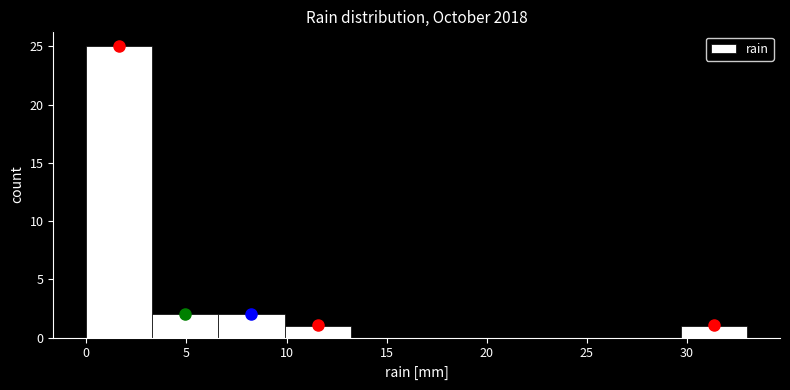

How tall is the bar that spans 6.6 to 9.9 on the x-axis? Neither the bar edges nor the heights are printed on the chart, so give them approximately, as read against the axes.

2